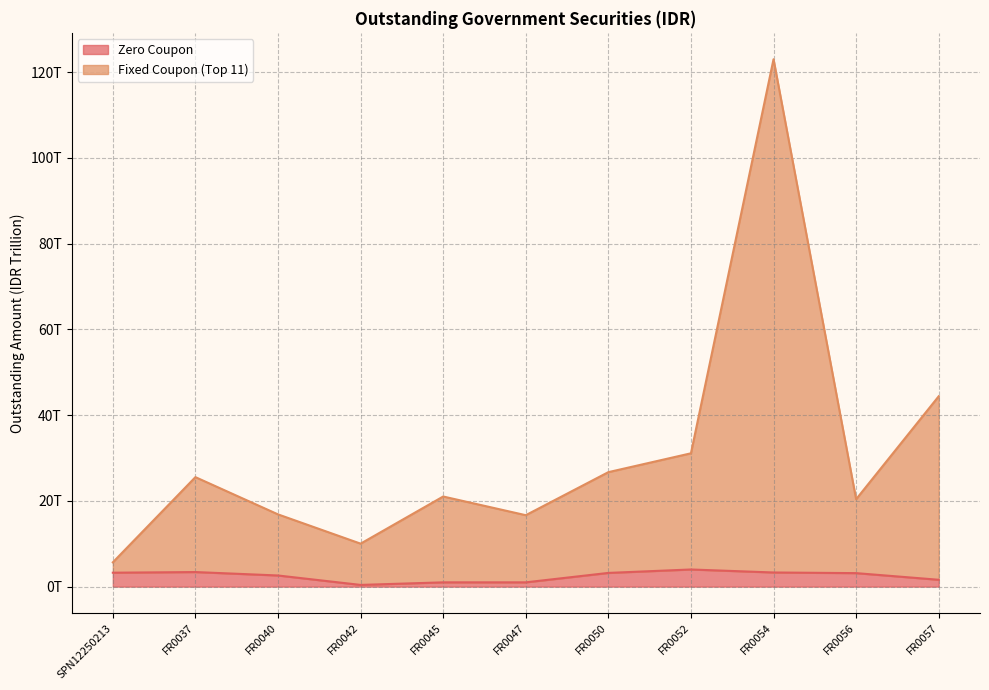

What are all the series names shown in the legend?

Zero Coupon, Fixed Coupon (Top 11)